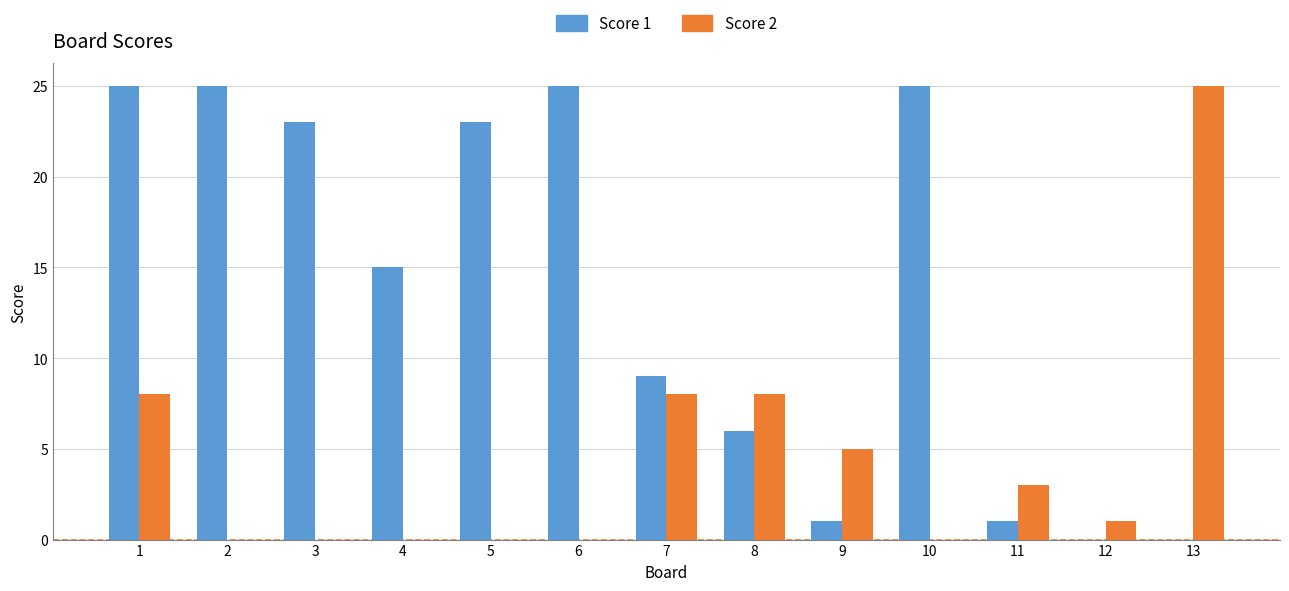

Is it true that Score 2 equals 2 at 1?

False